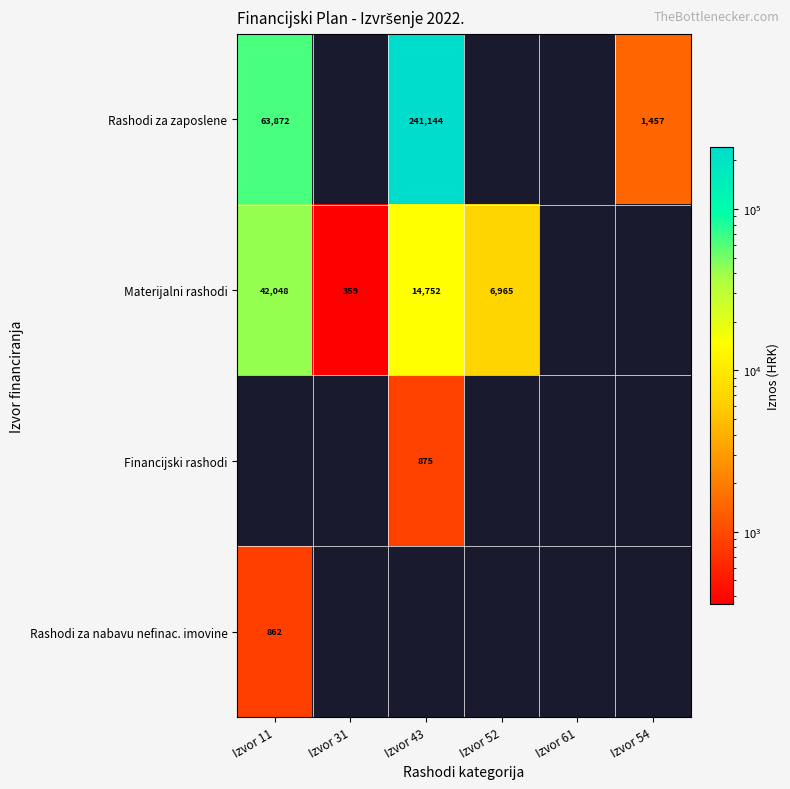

Which category has the highest value in the Materijalni rashodi series?

Izvor 11